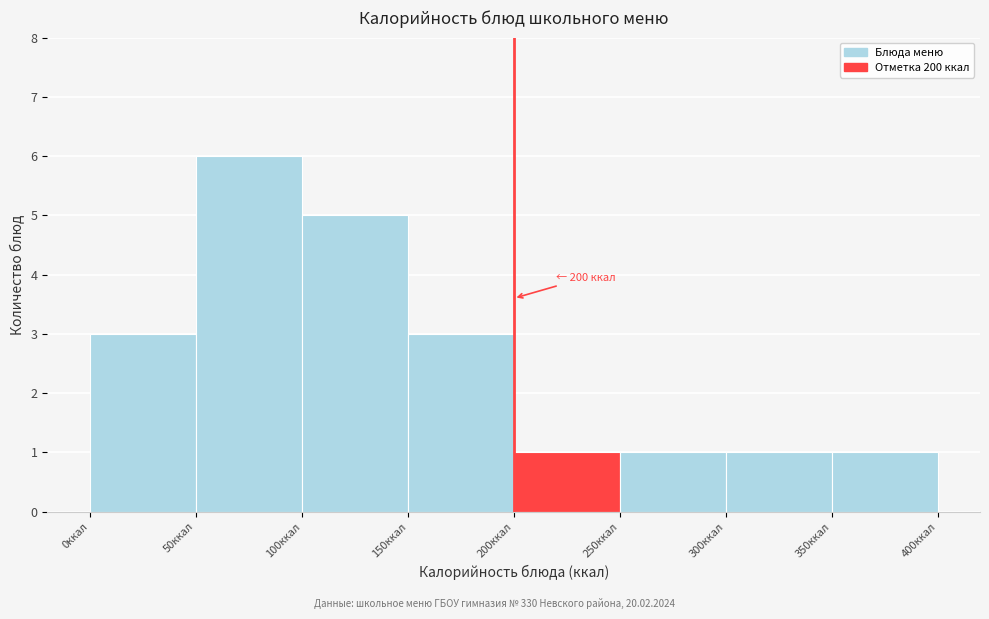

Over which range of the x-axis is the bar tallest?

50 to 100